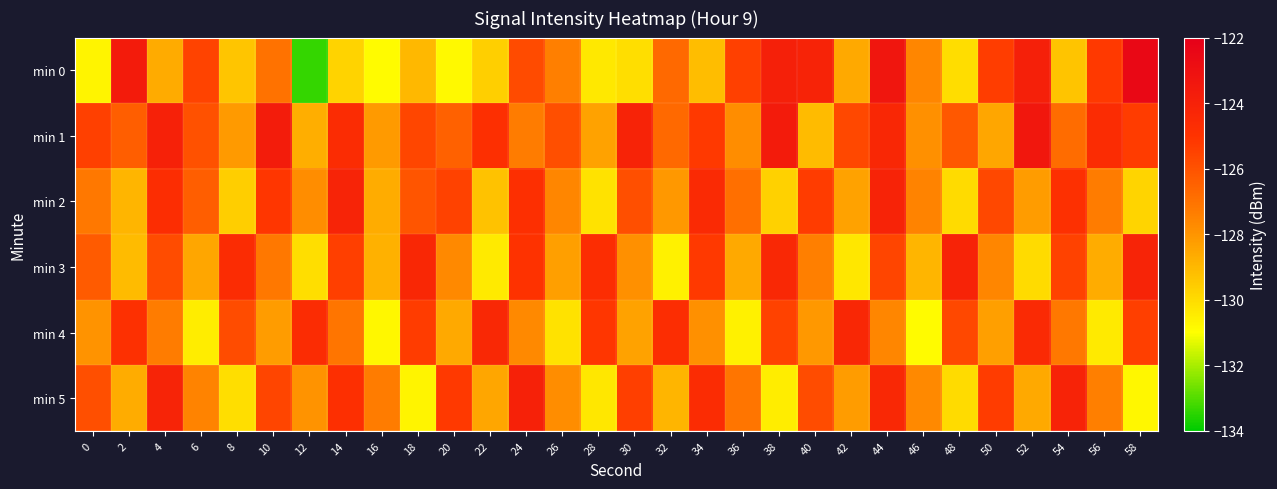

What is the smallest value displayed?

-133.4